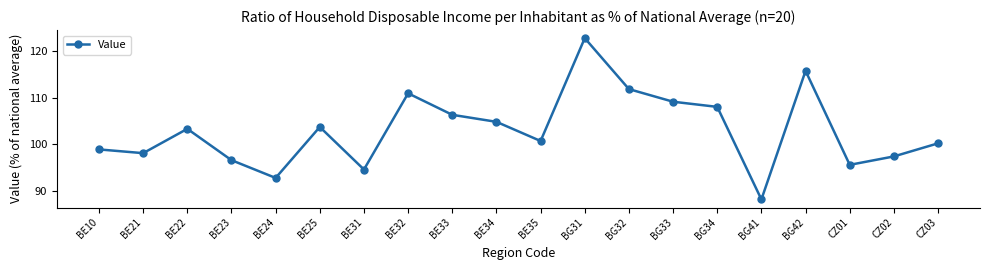

Where does the data first go above 103?

BE22